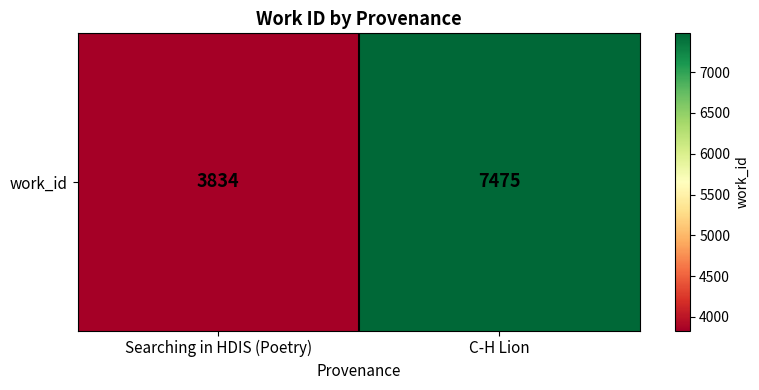

Rank the categories by value from lowest to highest.

Searching in HDIS (Poetry), C-H Lion